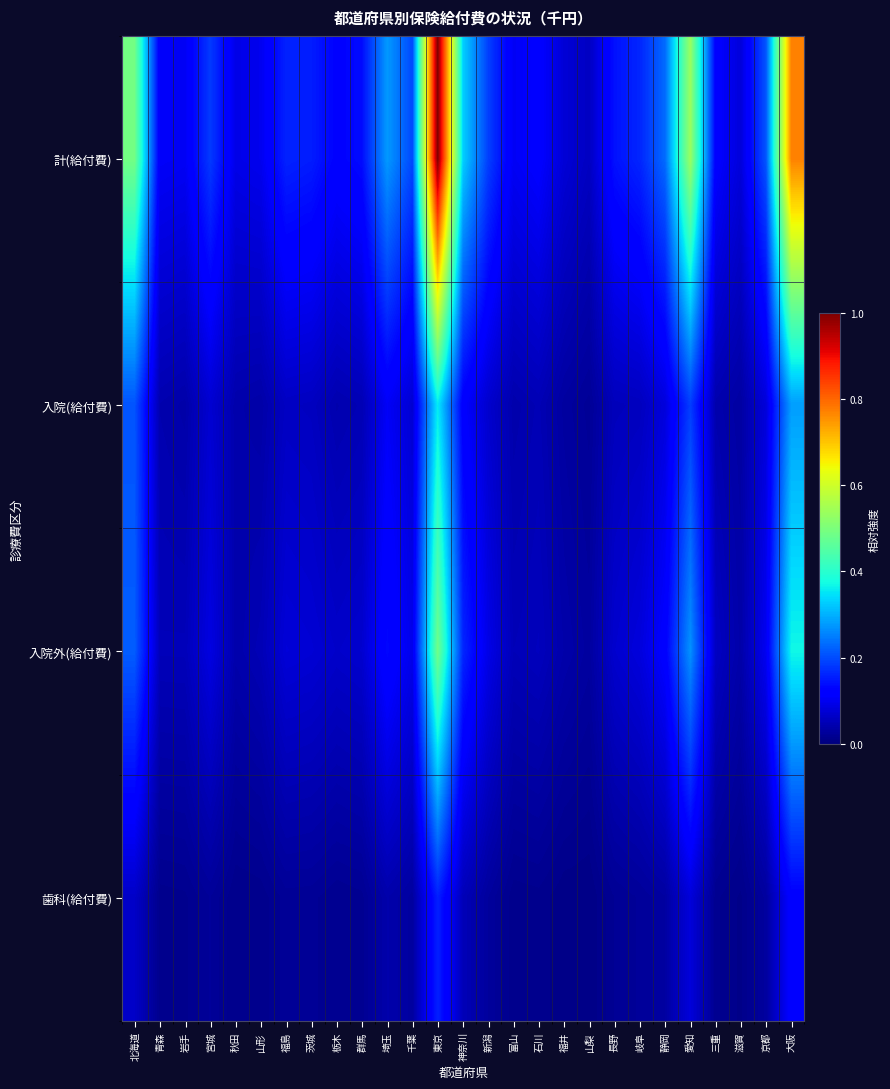

Reading left to right, what are all the values shown in this chart?

計(給付費): 北海道=0.5	青森=0.1	岩手=0.1	宮城=0.2	秋田=0.1	山形=0.1	福島=0.2	茨城=0.2	栃木=0.1	群馬=0.1	埼玉=0.3	千葉=0.2	東京=1.0	神奈川=0.3	新潟=0.2	富山=0.1	石川=0.1	福井=0.1	山梨=0.1	長野=0.1	岐阜=0.2	静岡=0.2	愛知=0.5	三重=0.1	滋賀=0.1	京都=0.2	大阪=0.8
入院(給付費): 北海道=0.2	青森=0.0	岩手=0.0	宮城=0.1	秋田=0.0	山形=0.0	福島=0.1	茨城=0.1	栃木=0.0	群馬=0.0	埼玉=0.1	千葉=0.1	東京=0.4	神奈川=0.1	新潟=0.1	富山=0.0	石川=0.0	福井=0.0	山梨=0.0	長野=0.1	岐阜=0.1	静岡=0.1	愛知=0.2	三重=0.0	滋賀=0.0	京都=0.1	大阪=0.3
入院外(給付費): 北海道=0.2	青森=0.1	岩手=0.1	宮城=0.1	秋田=0.0	山形=0.0	福島=0.1	茨城=0.1	栃木=0.1	群馬=0.1	埼玉=0.1	千葉=0.1	東京=0.5	神奈川=0.2	新潟=0.1	富山=0.1	石川=0.1	福井=0.0	山梨=0.0	長野=0.1	岐阜=0.1	静岡=0.1	愛知=0.3	三重=0.1	滋賀=0.0	京都=0.1	大阪=0.4
歯科(給付費): 北海道=0.1	青森=0.0	岩手=0.0	宮城=0.0	秋田=0.0	山形=0.0	福島=0.0	茨城=0.0	栃木=0.0	群馬=0.0	埼玉=0.0	千葉=0.0	東京=0.2	神奈川=0.1	新潟=0.0	富山=0.0	石川=0.0	福井=0.0	山梨=0.0	長野=0.0	岐阜=0.0	静岡=0.0	愛知=0.1	三重=0.0	滋賀=0.0	京都=0.0	大阪=0.1